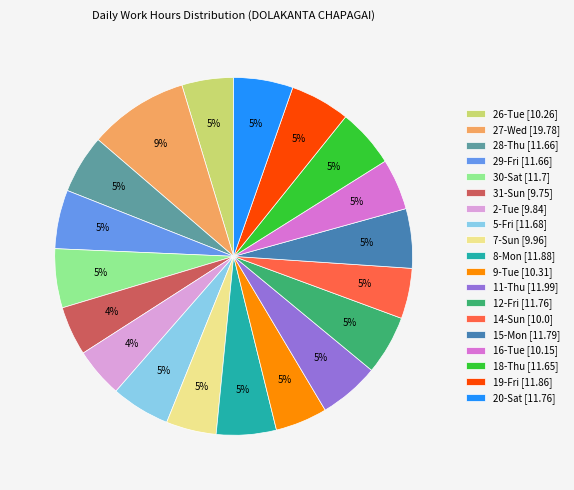

To the nearest percent, what percentage of the pie is 20-Sat [11.76]?

5%